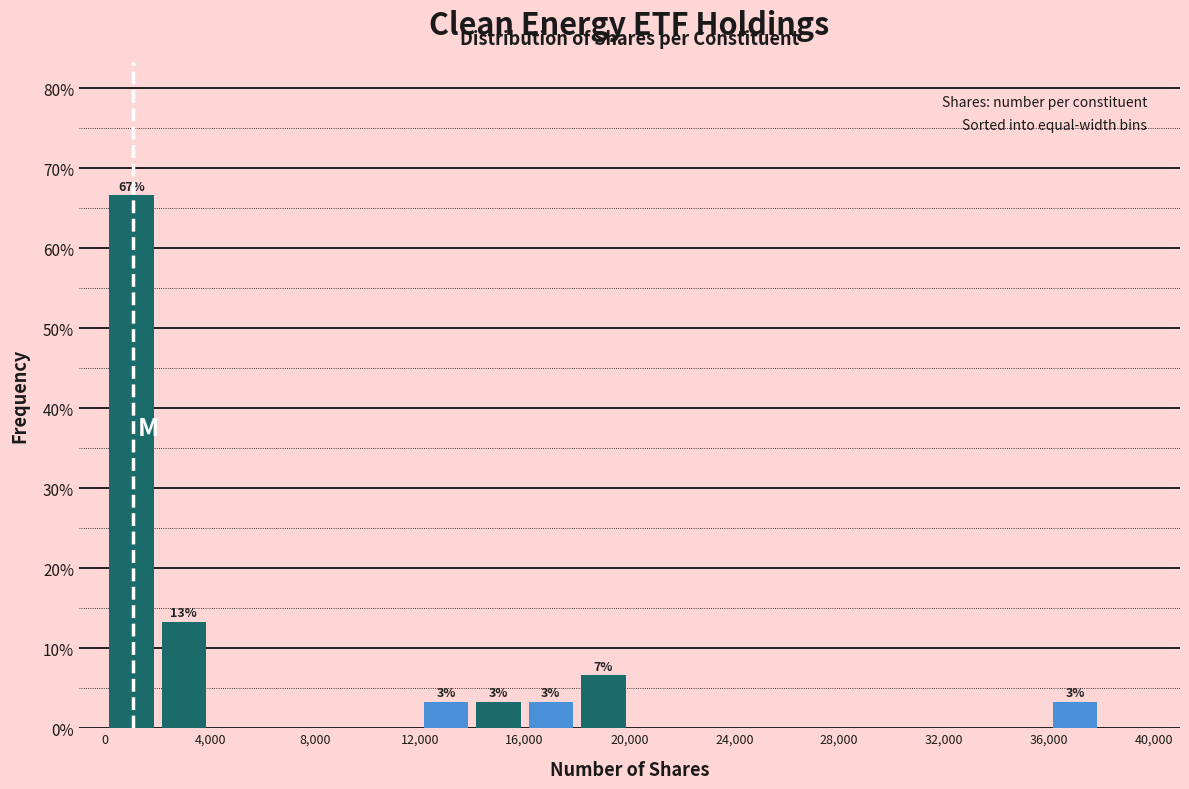

Which range on the x-axis has the tallest bar?

0 to 2000